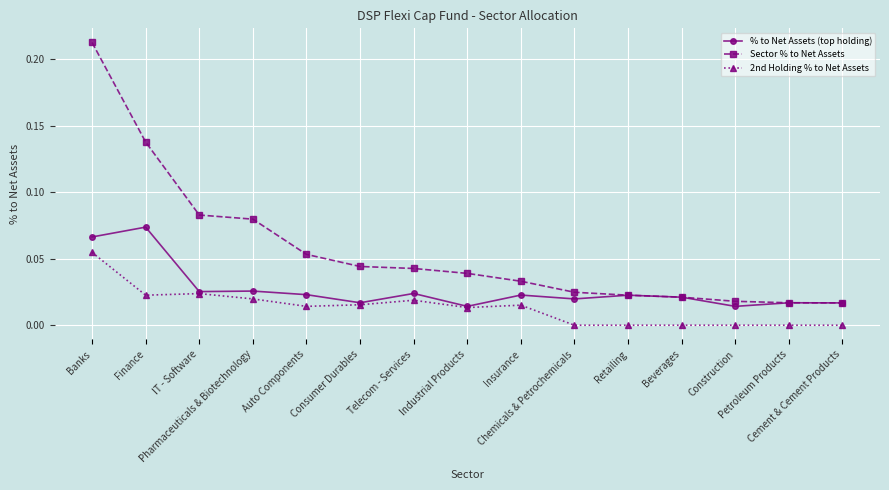

True or false: Sector % to Net Assets and 2nd Holding % to Net Assets cross at least once.

False